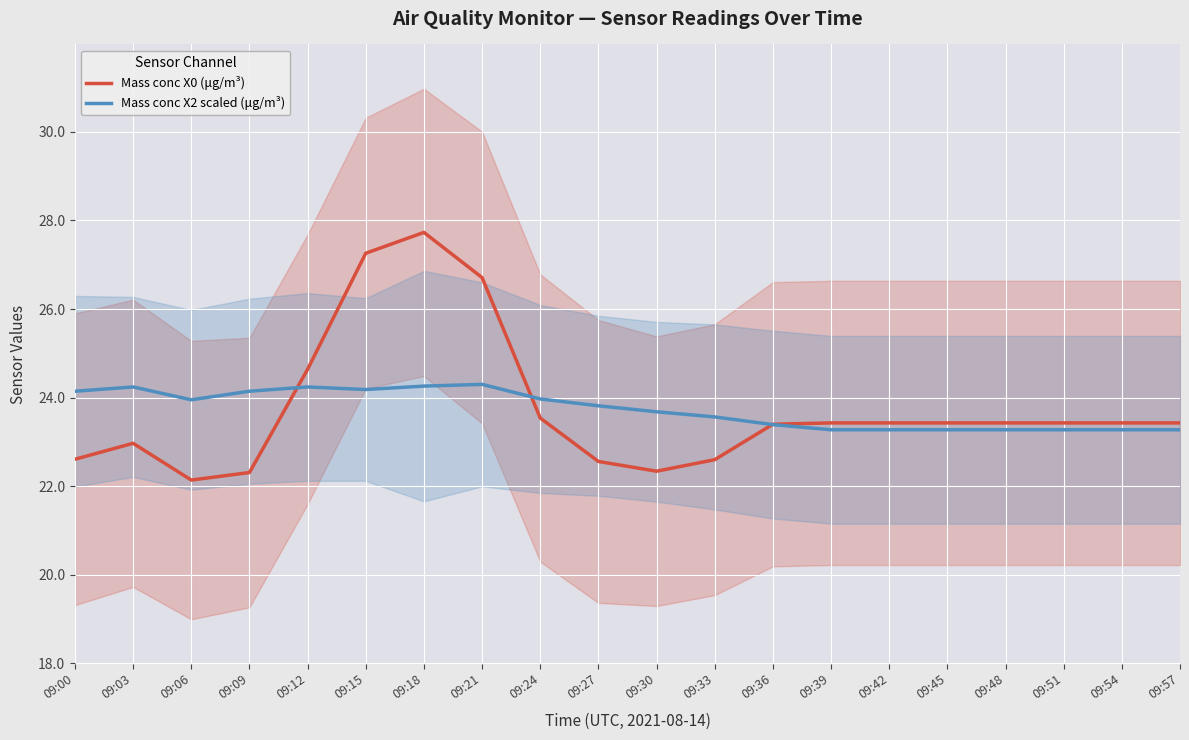

Read the Mass conc X2 scaled (μg/m³) value at 09:33.

23.6